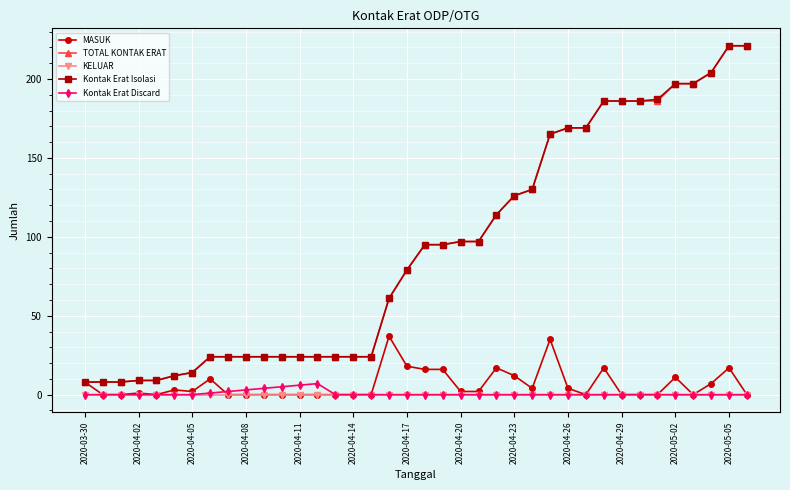

True or false: KELUAR and TOTAL KONTAK ERAT intersect in this chart.

False